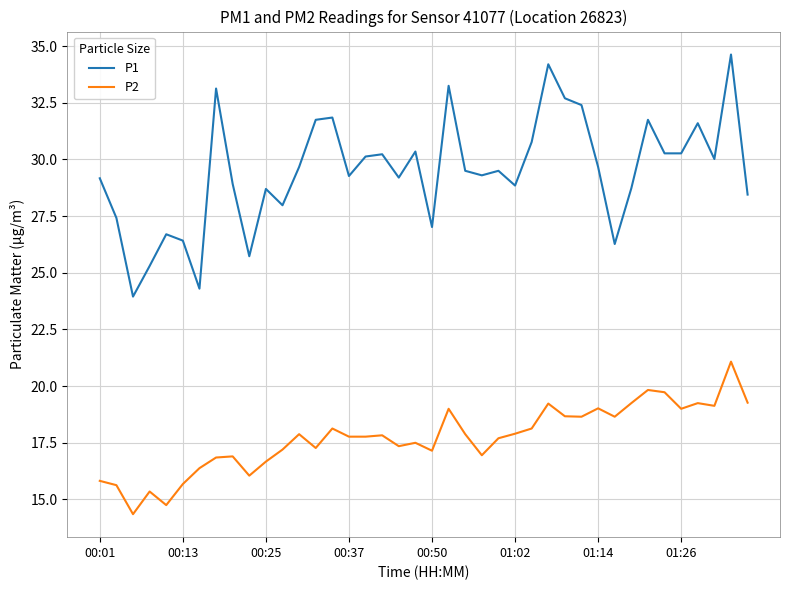

Rank the series by their average value, from lowest to highest.

P2, P1